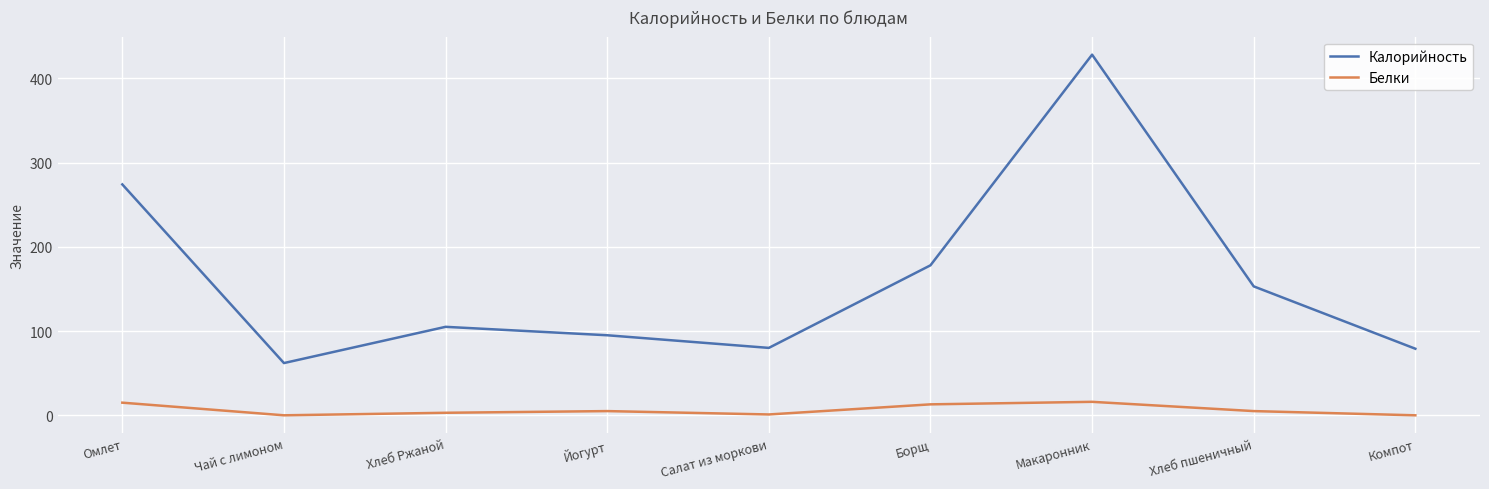

What is the maximum value for Белки?

16